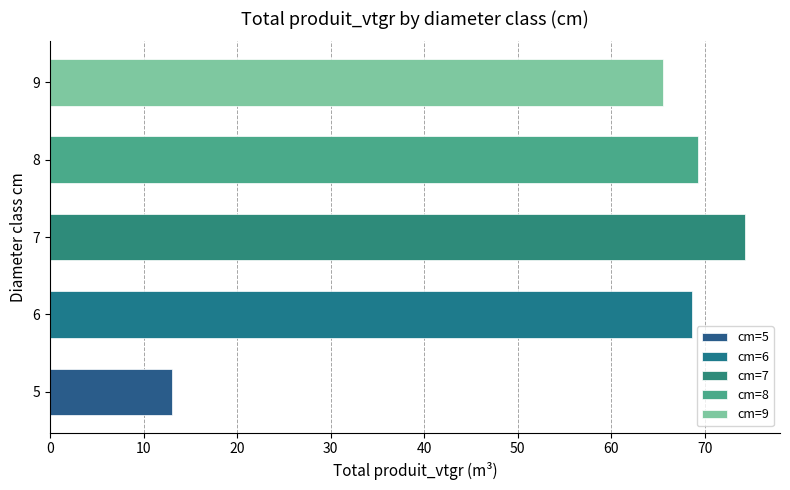

Approximately how many times larger is the value at 6 compared to 8?

1.0